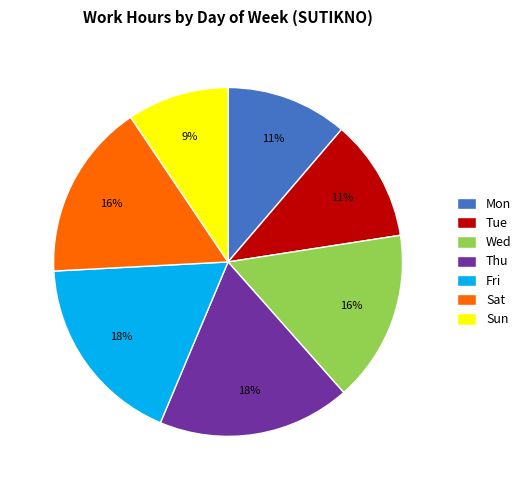

To the nearest percent, what percentage of the pie is Thu?

18%